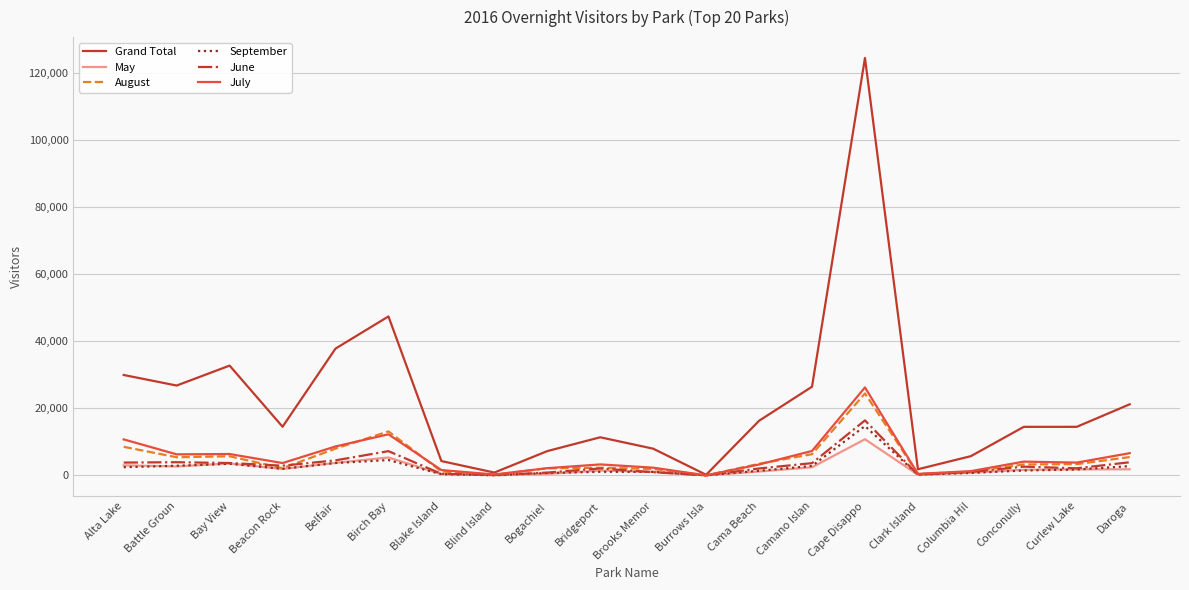

At which category is the sum across all series the highest?

Cape Disappo